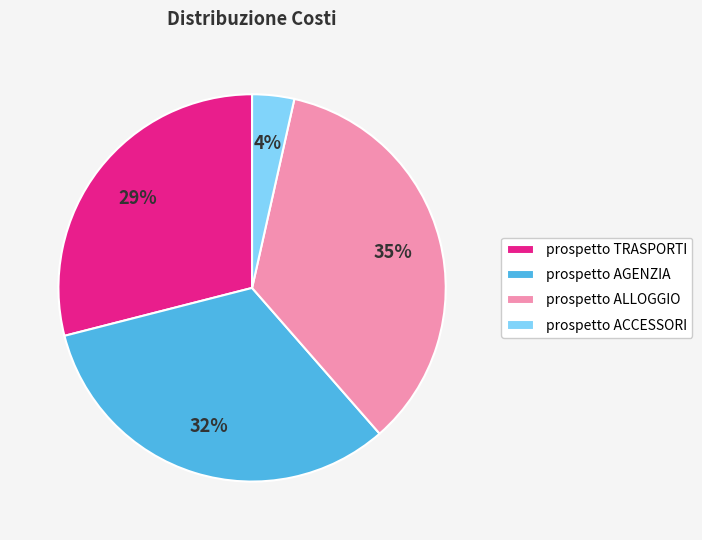

Rank the categories by value from lowest to highest.

prospetto ACCESSORI, prospetto TRASPORTI, prospetto AGENZIA, prospetto ALLOGGIO